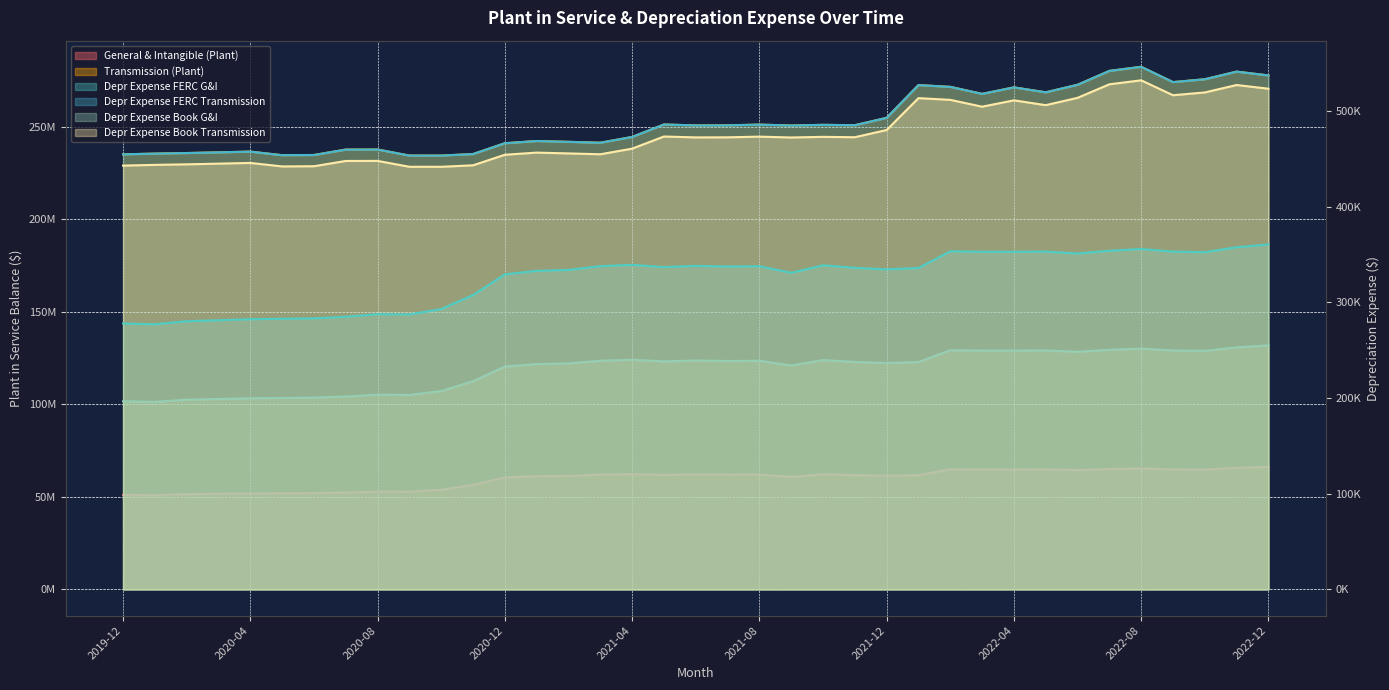

What is the label of the 27th point from the right?

2020-10